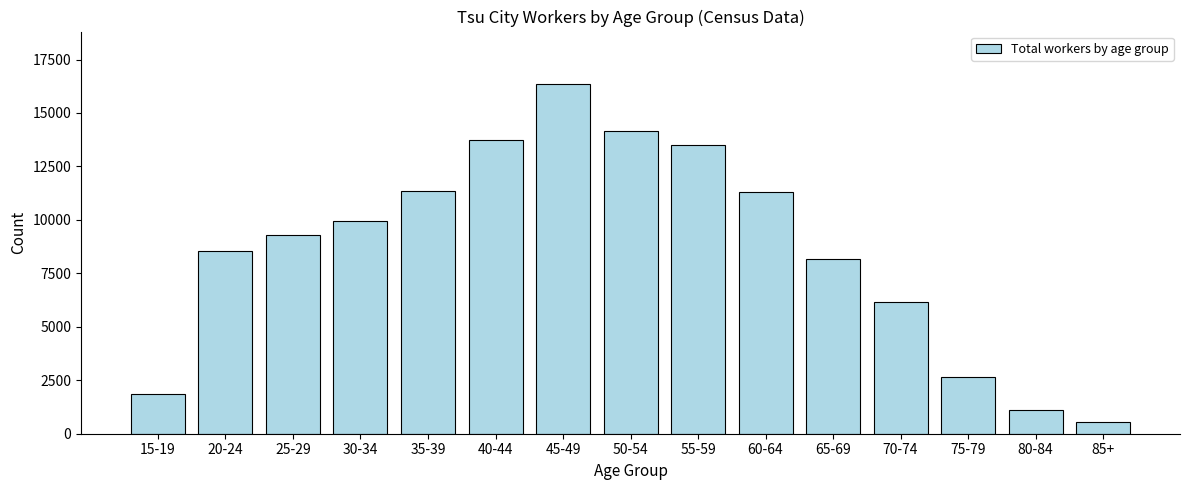

What is the difference between the second highest and second lowest values?

13030